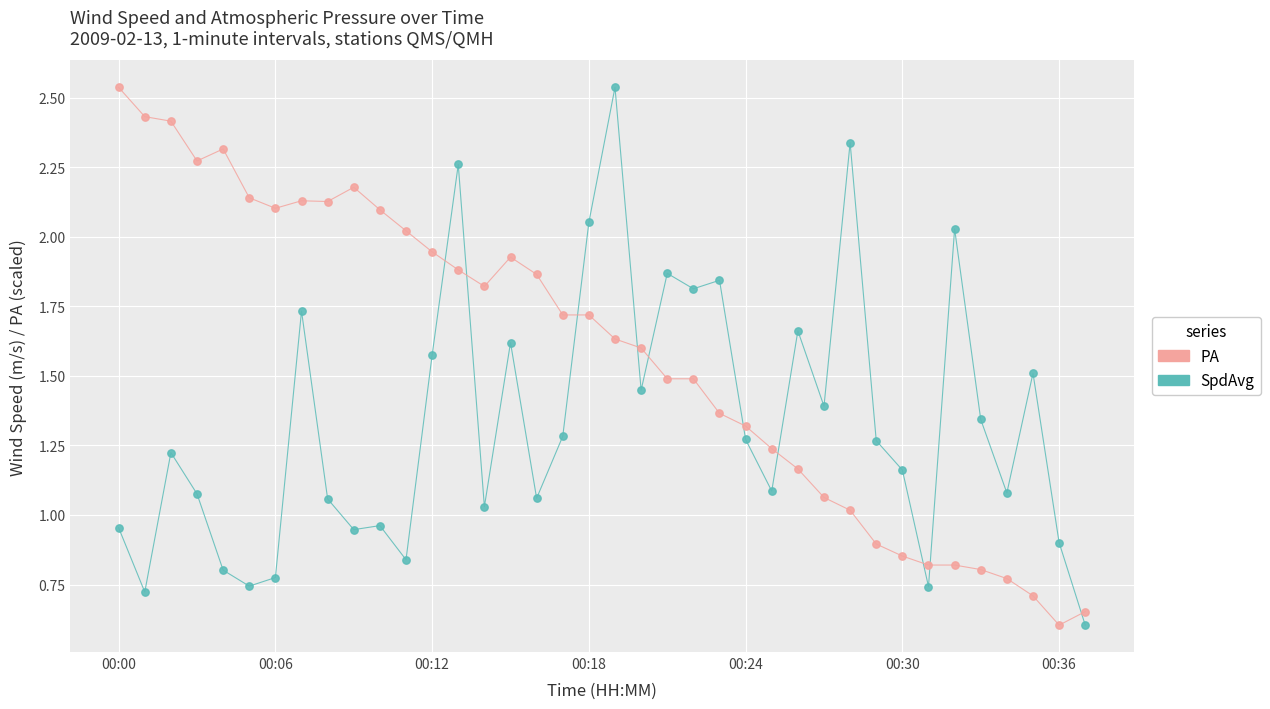

What is the smallest value displayed?

0.6